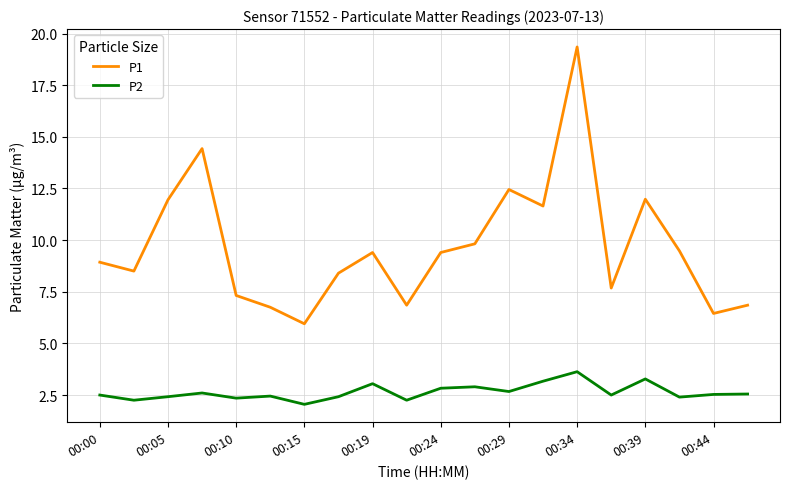

Which series has the largest total across all categories?

P1